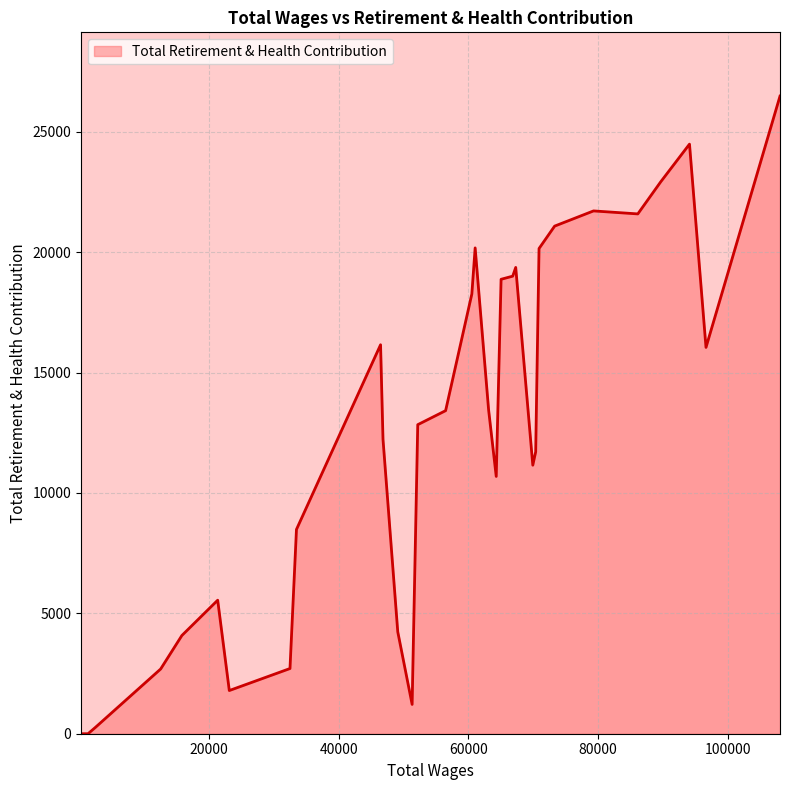

What is the difference between the maximum and minimum values?

26488